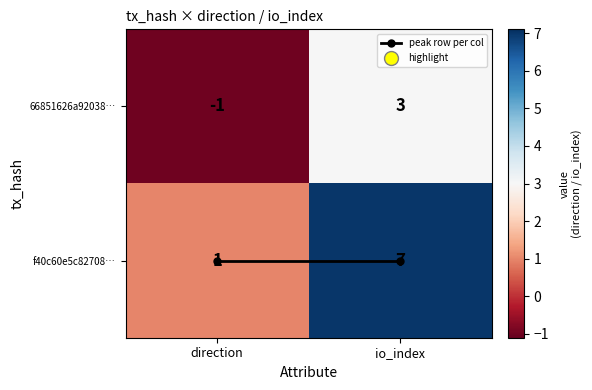

What is the difference between the maximum and minimum values in the f40c60e5c82708… series?

6